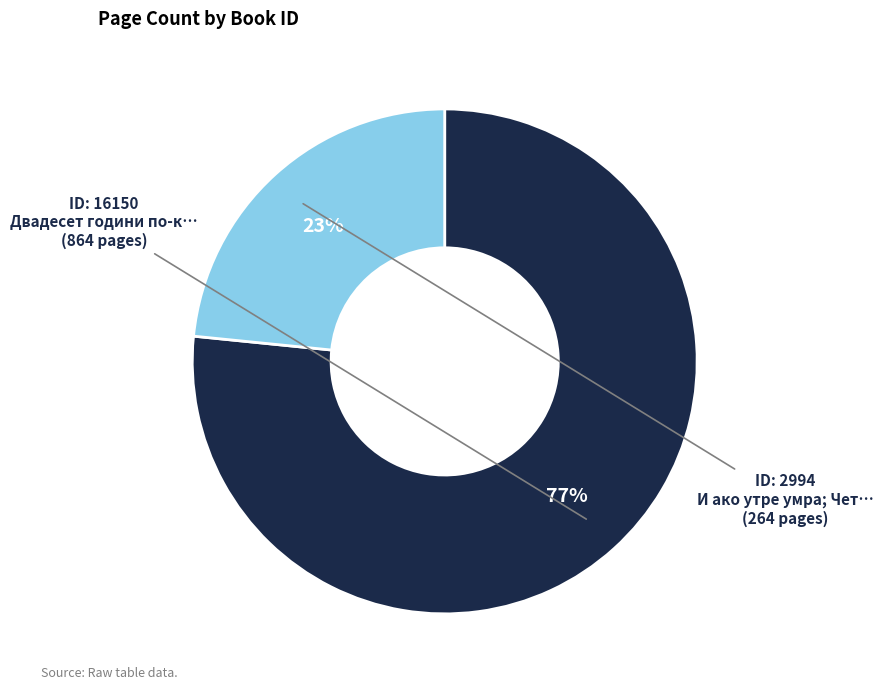

Is there a majority slice in this chart?

Yes